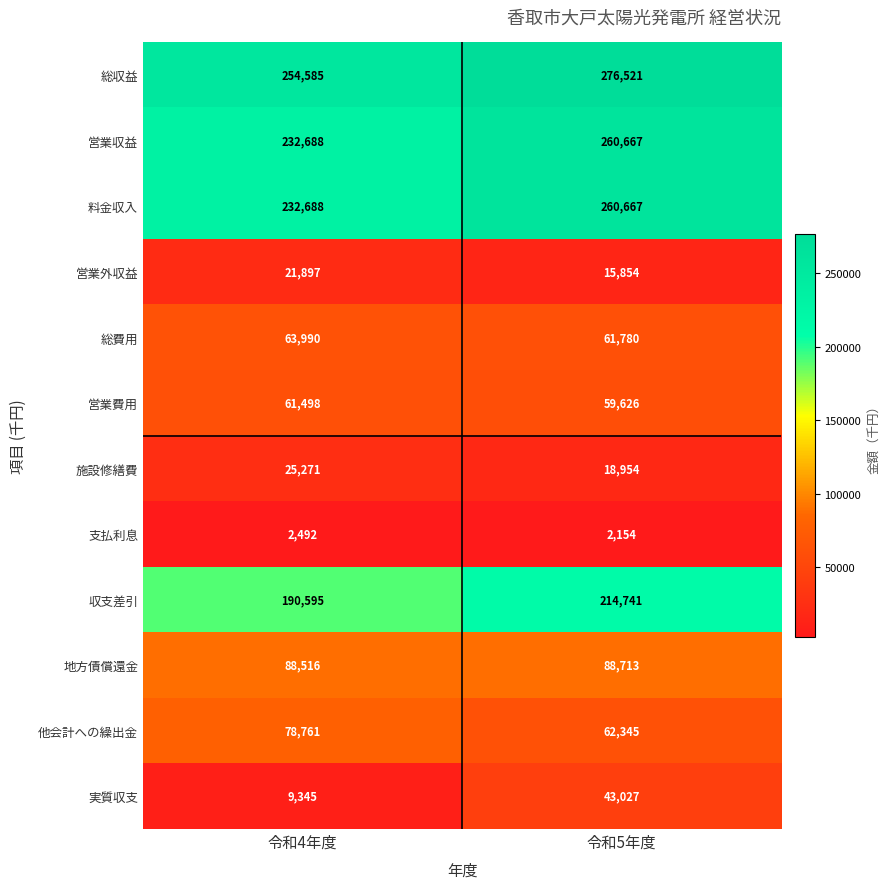

Read the 営業外収益 value at 令和5年度.

15854